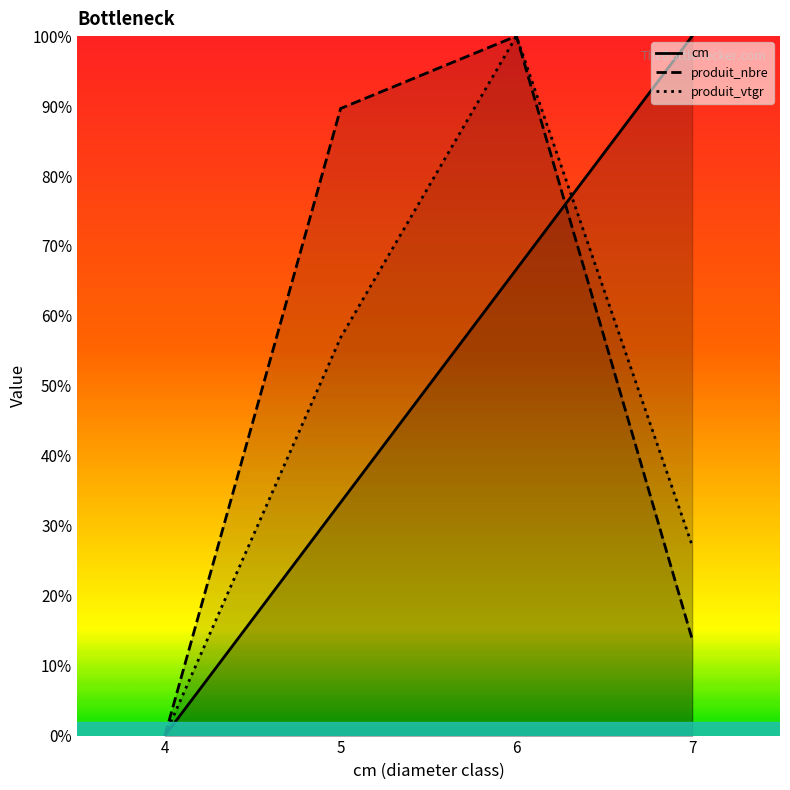

What is the difference between the produit_vtgr values at 5 and 6?

43.1